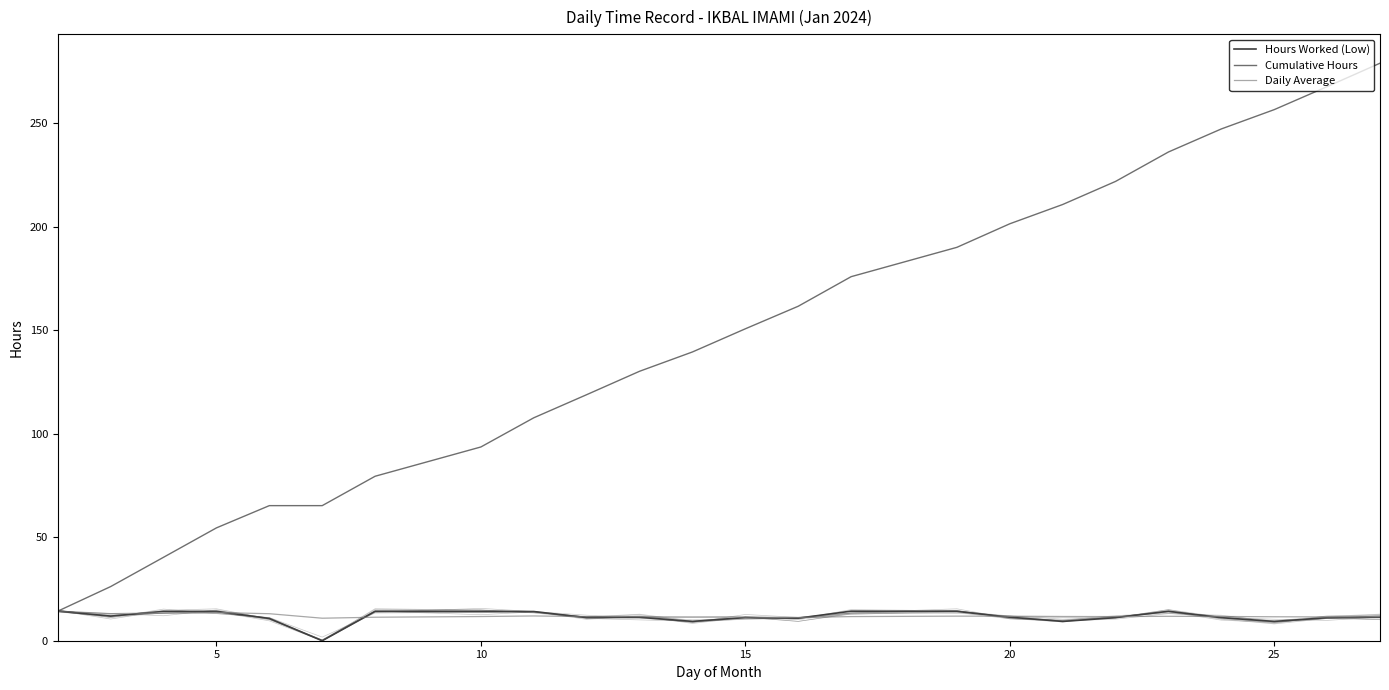

What is the maximum value for Hours Worked (Low)?

14.3